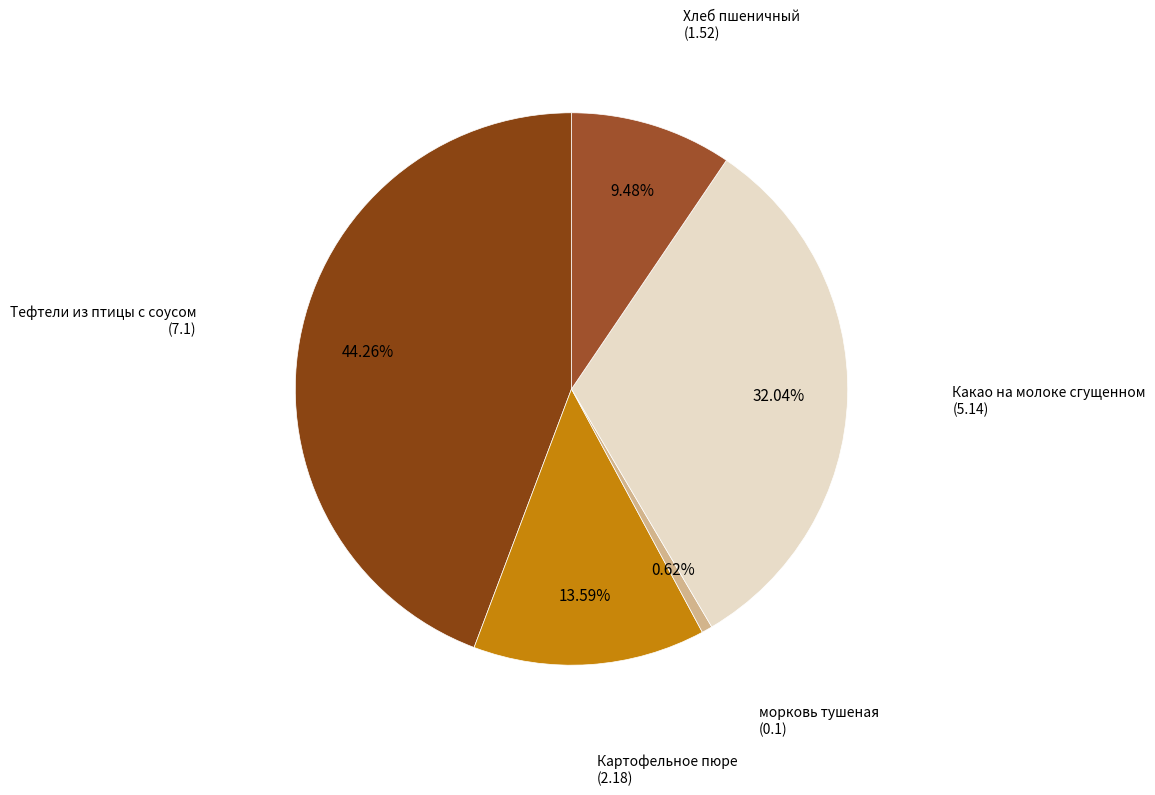

How many slices are in this pie chart?

5